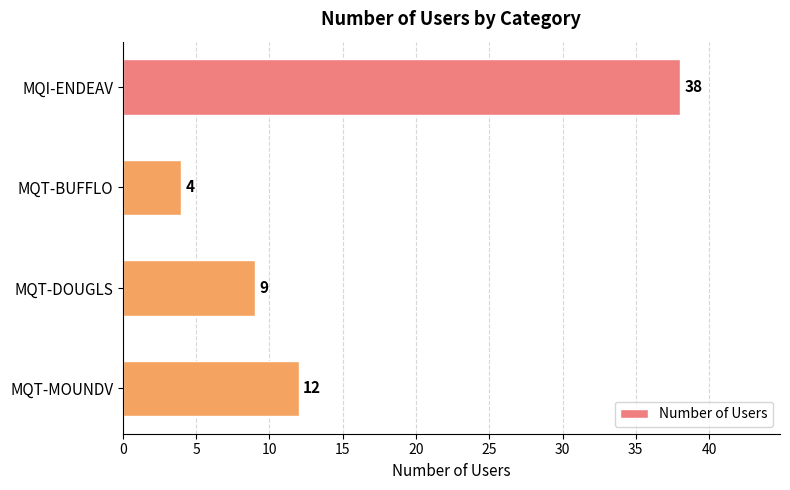

Reading bottom to top, what are all the values shown in this chart?

12	9	4	38